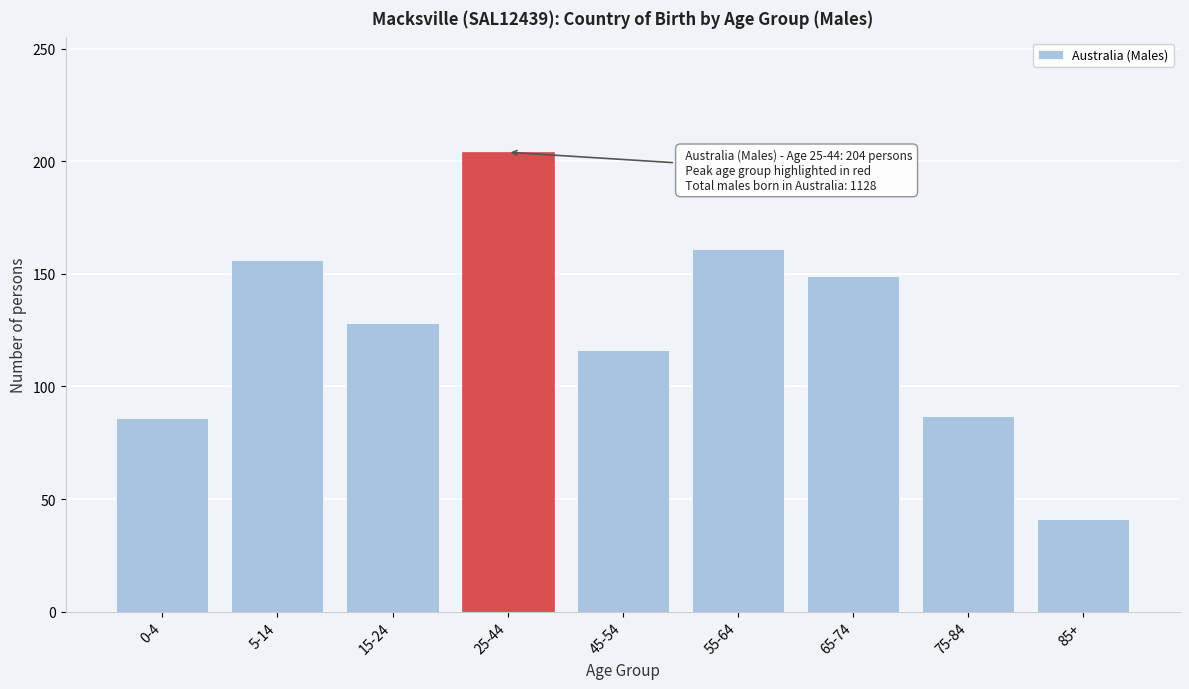

What position from the right is 25-44?

6